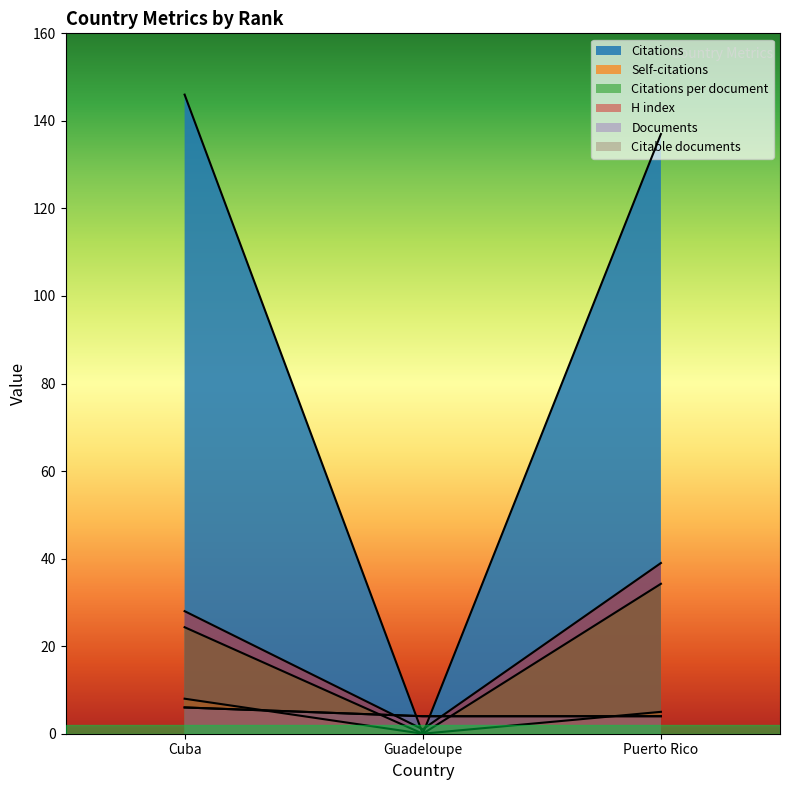

Does the chart have visible grid lines?

No